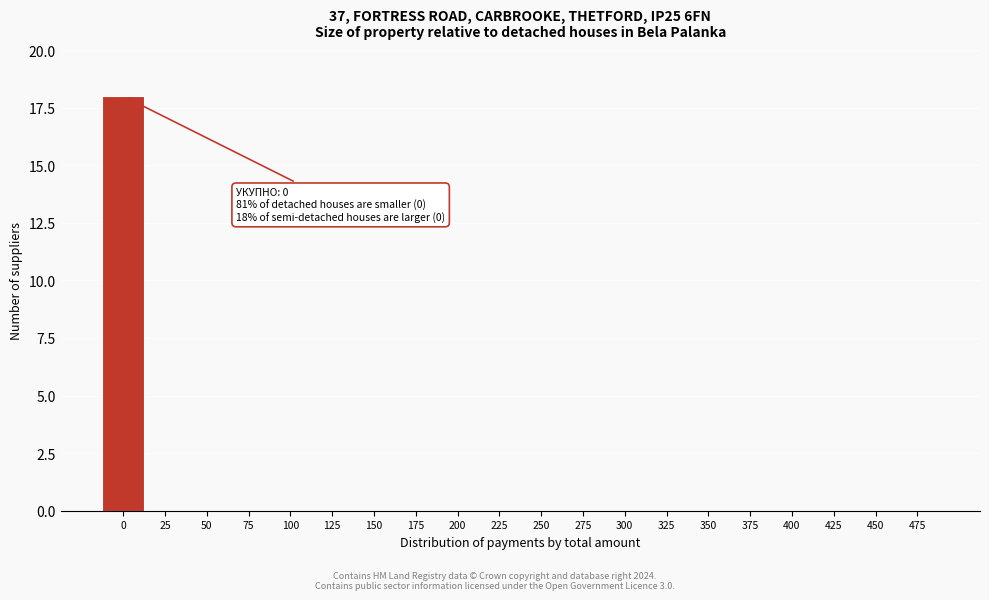

Reading left to right, extract all data points from this chart.

0=18	25=0	50=0	75=0	100=0	125=0	150=0	175=0	200=0	225=0	250=0	275=0	300=0	325=0	350=0	375=0	400=0	425=0	450=0	475=0